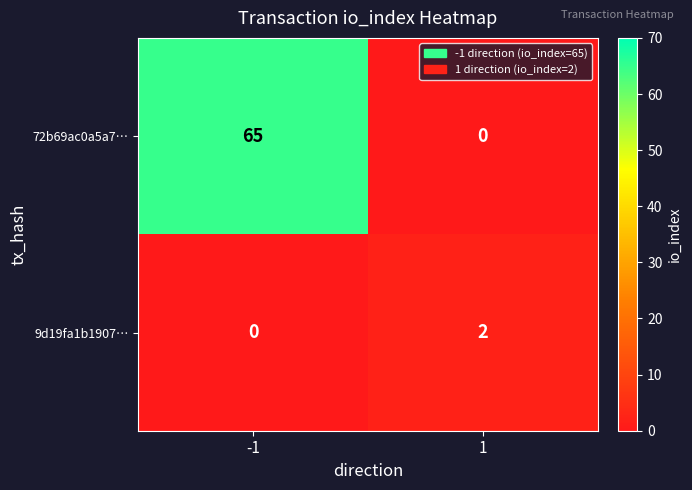

Between -1 and 1, which series saw the biggest shift?

72b69ac0a5a7…